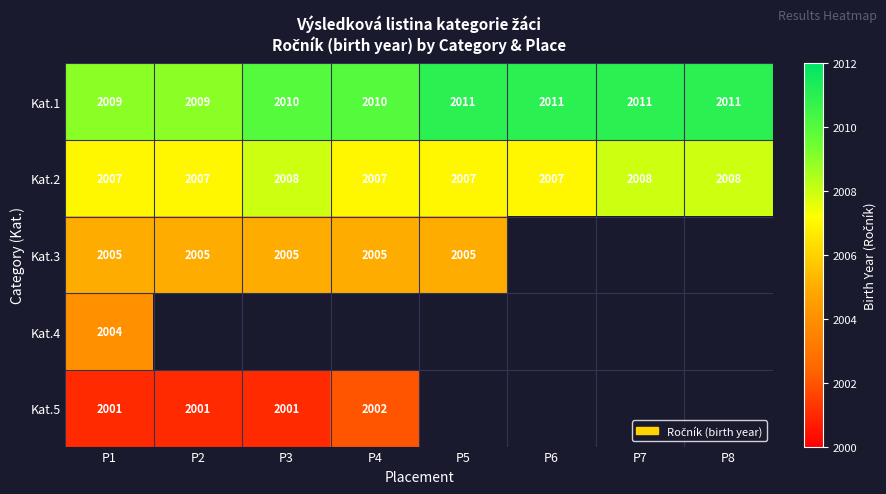

What is the lowest value of the Kat.2 series?

2007